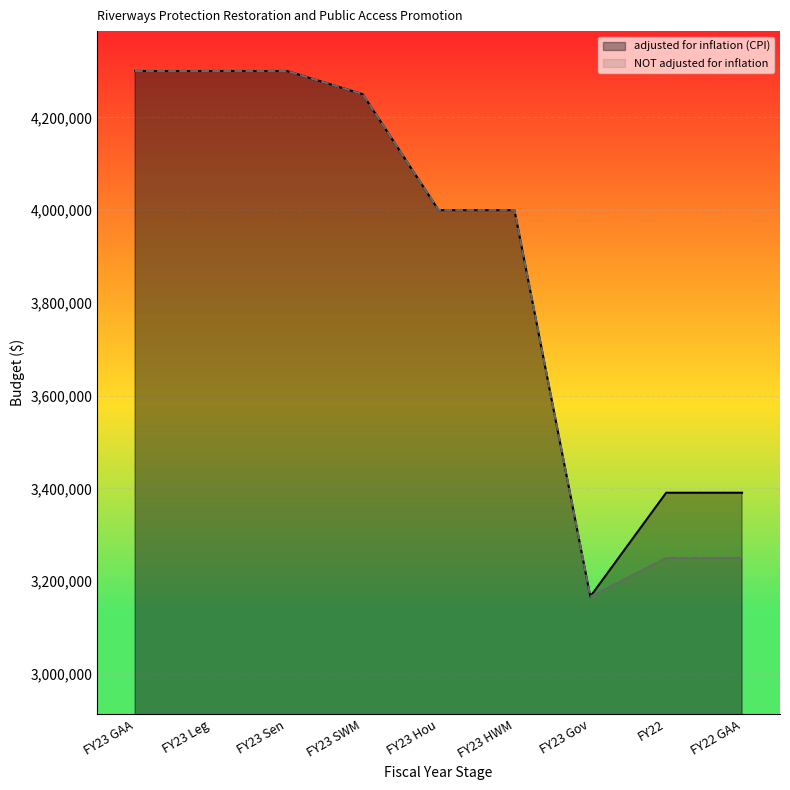

Where is the first local minimum for adjusted for inflation (CPI)?

FY23 Gov